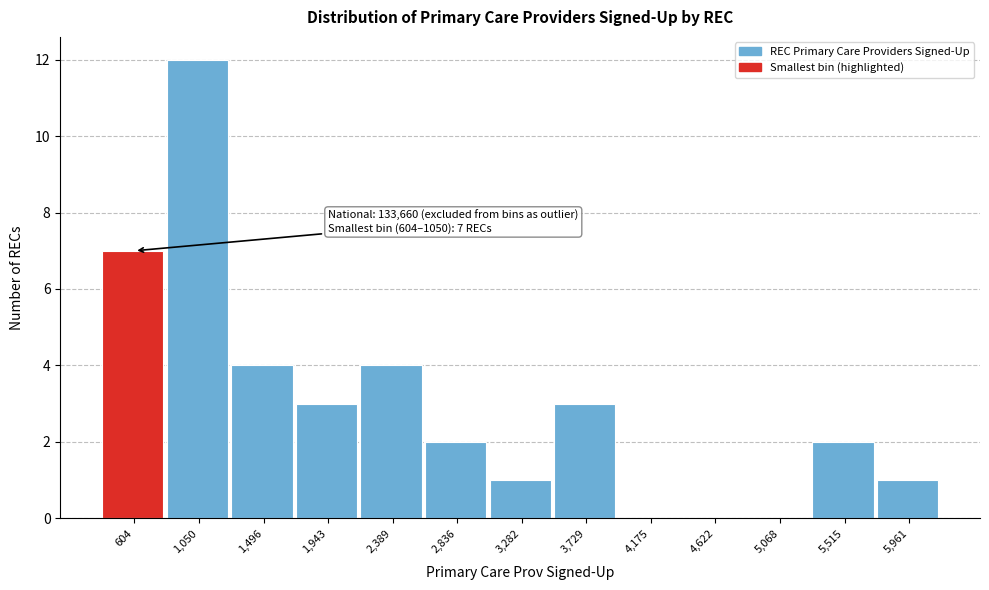

Reading left to right, what are all the values shown in this chart?

604=7	1,050=12	1,496=4	1,943=3	2,389=4	2,836=2	3,282=1	3,729=3	4,175=0	4,622=0	5,068=0	5,515=2	5,961=1